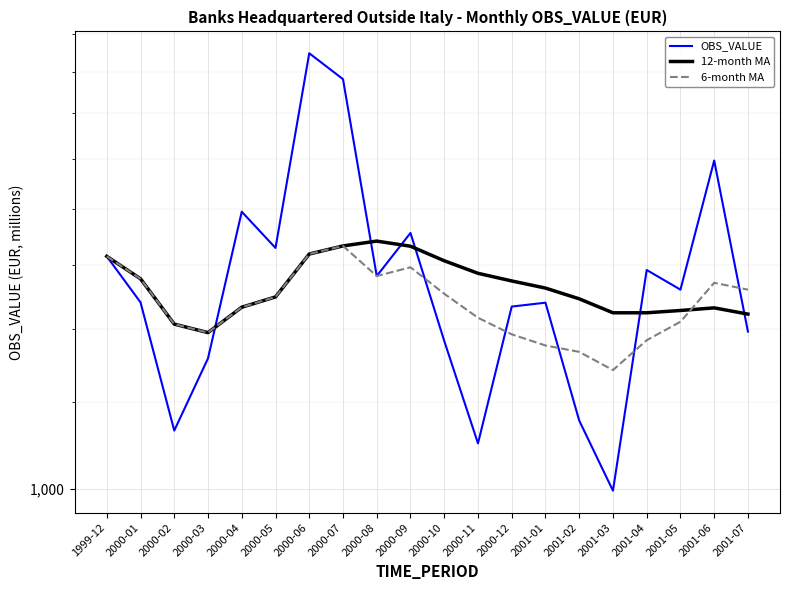

What is the total value across all series at 2000-06?

5769